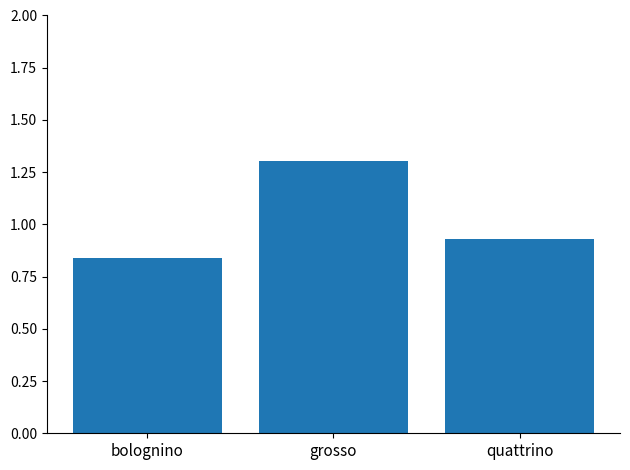

What position from the left is grosso?

2